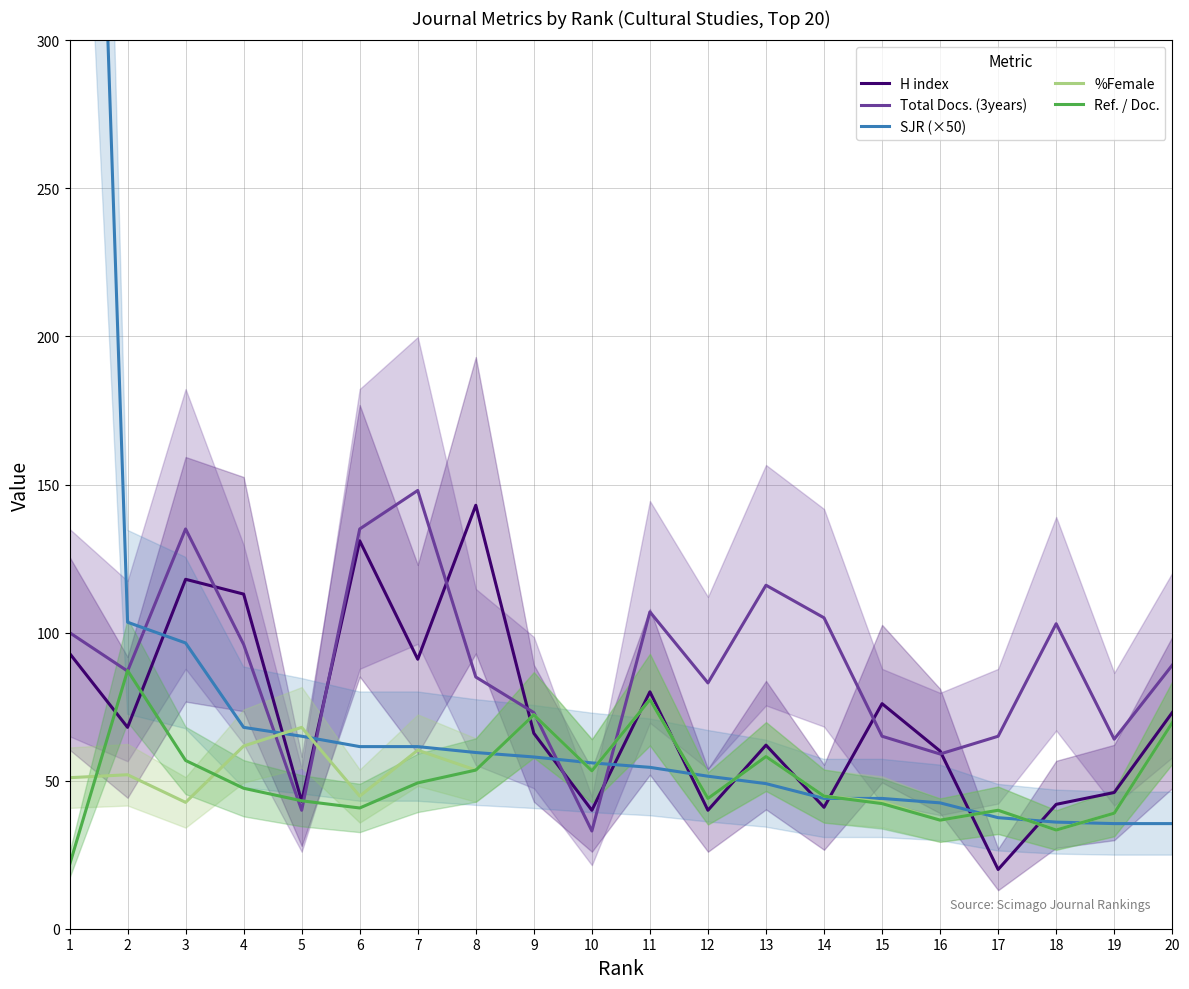

True or false: SJR (×50) has a value of 103.5 at 2.

True